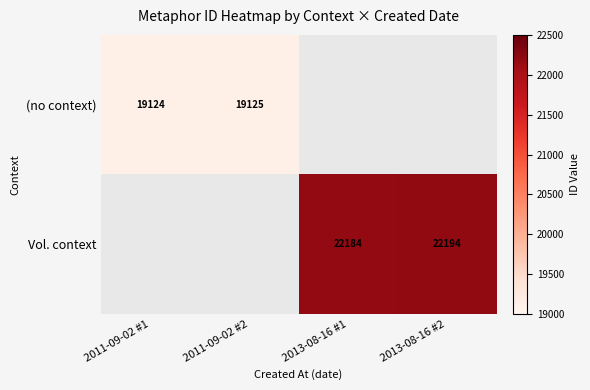

Is it true that Vol. context equals 22184 at 2013-08-16 #1?

True